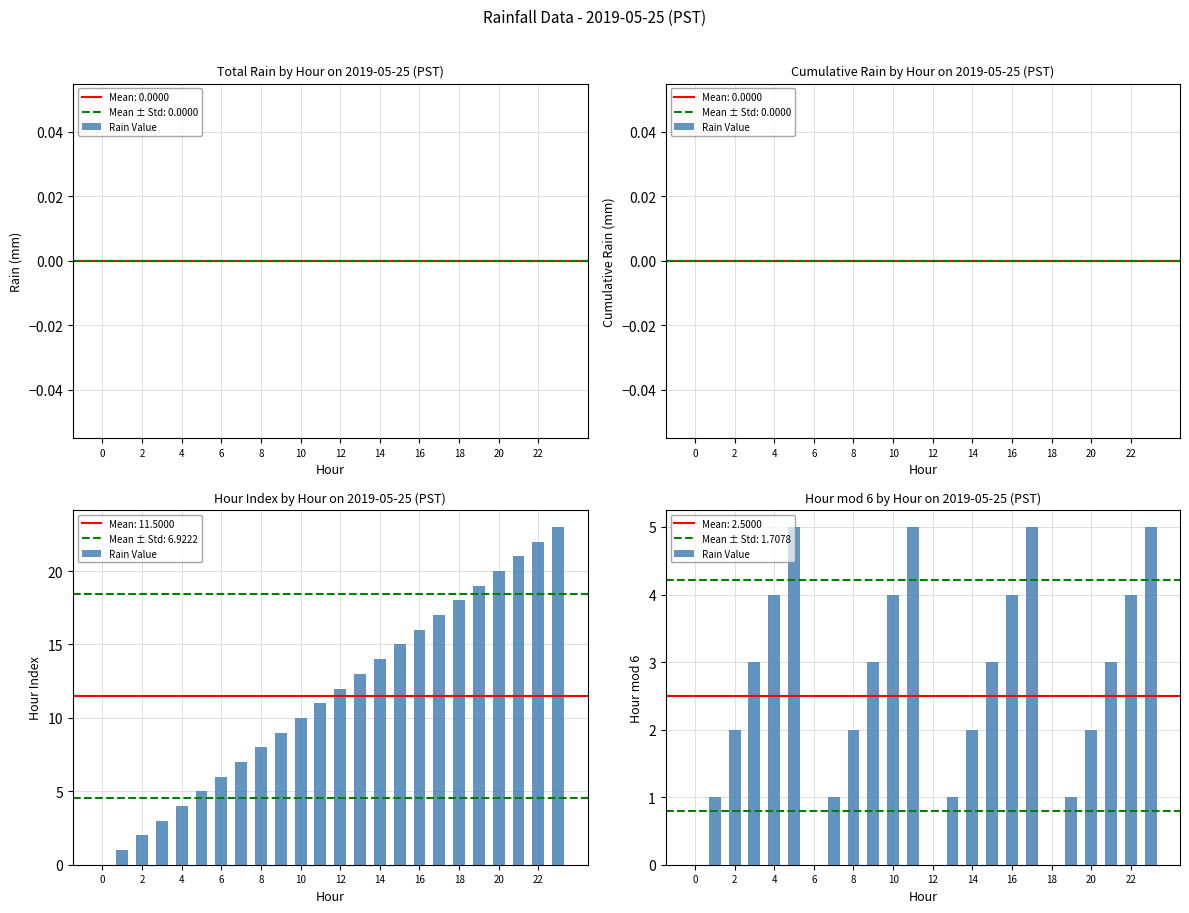

What is the value of the 3rd bar from the left?

2